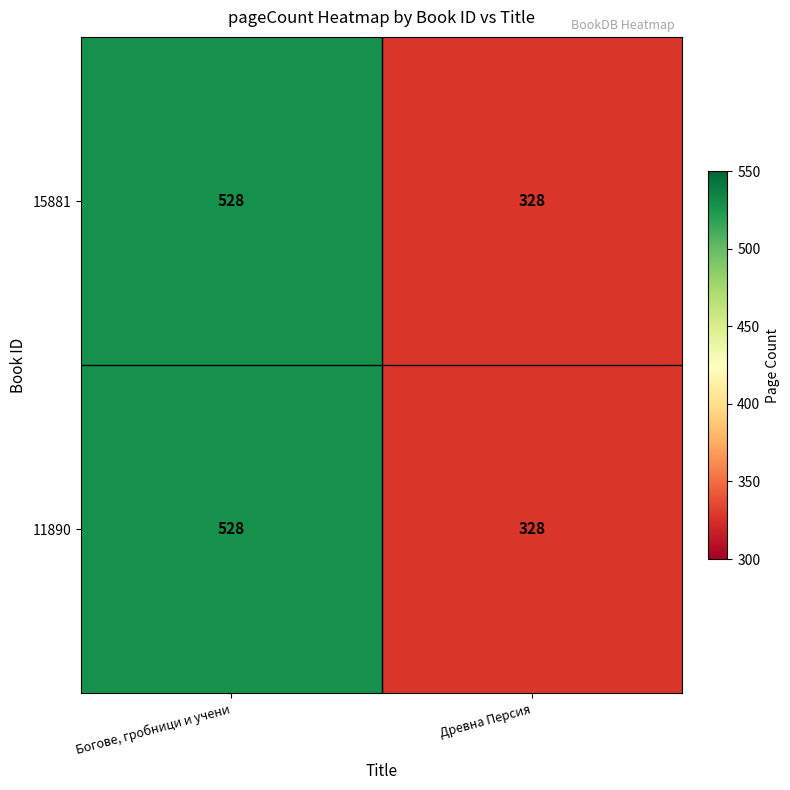

Is it true that 11890 equals 145 at Богове, гробници и учени?

False